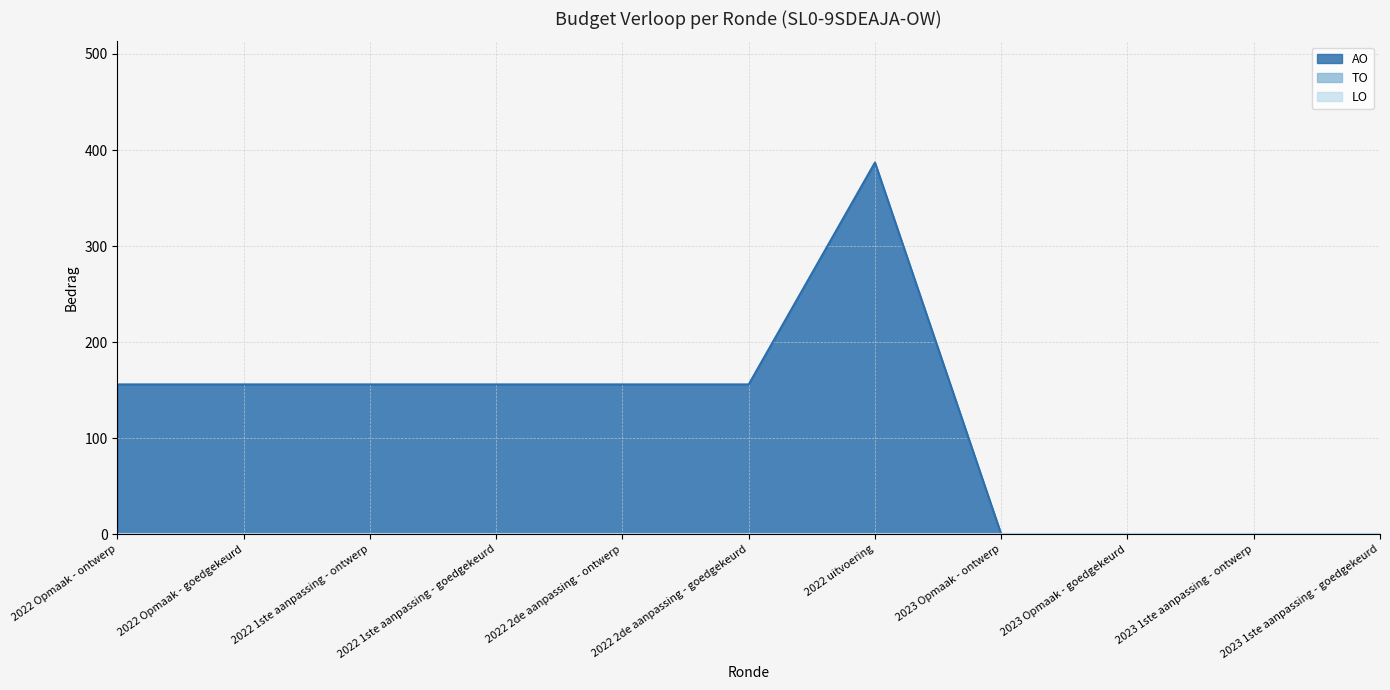

Is the value of LO at 2022 uitvoering greater than the value of TO at 2023 1ste aanpassing - ontwerp?

No